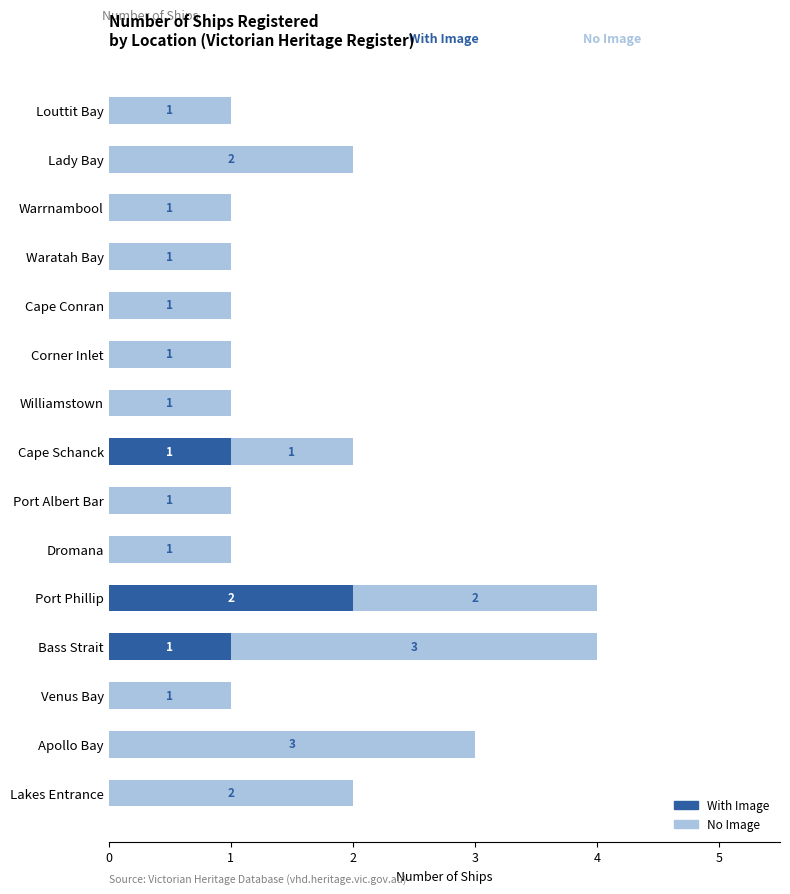

What is the sum of all With Image values?

4